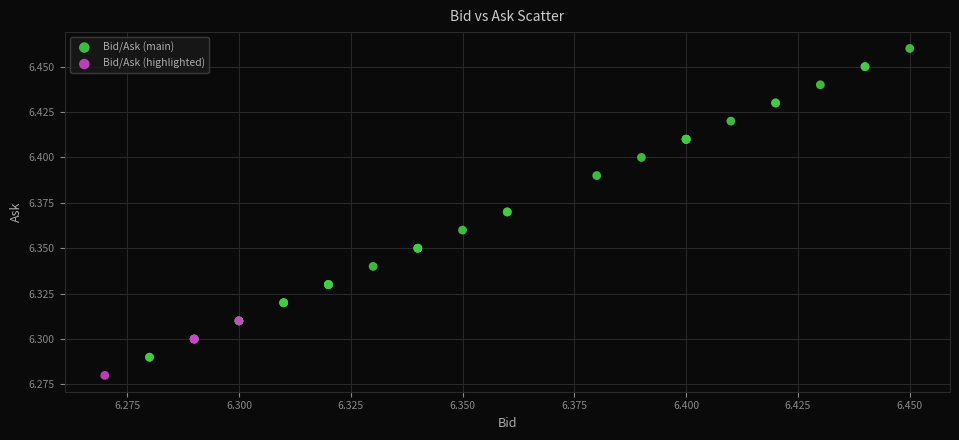

Which series has the largest Y range (max minus min)?

Bid/Ask (main)